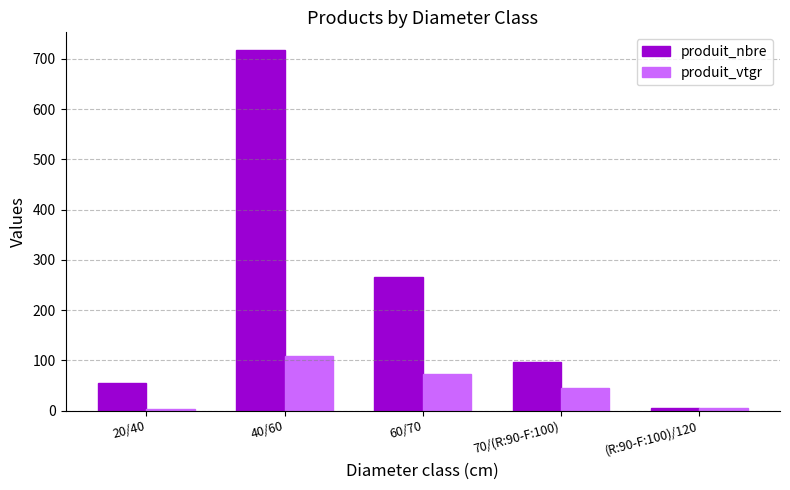

How many groups of bars are there?

5